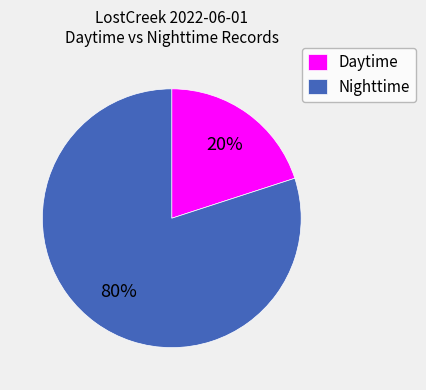

To the nearest percent, what portion does Daytime represent?

20%